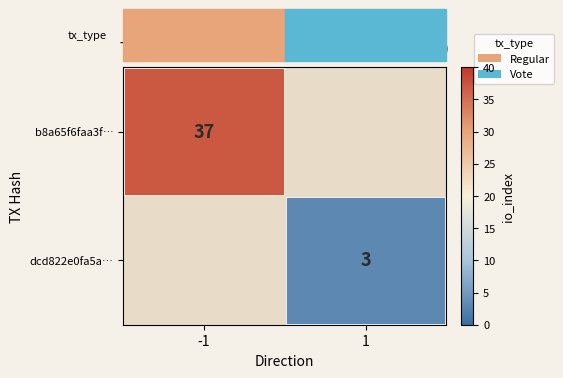

True or false: b8a65f6faa3f… has a value of 12 at -1.

False